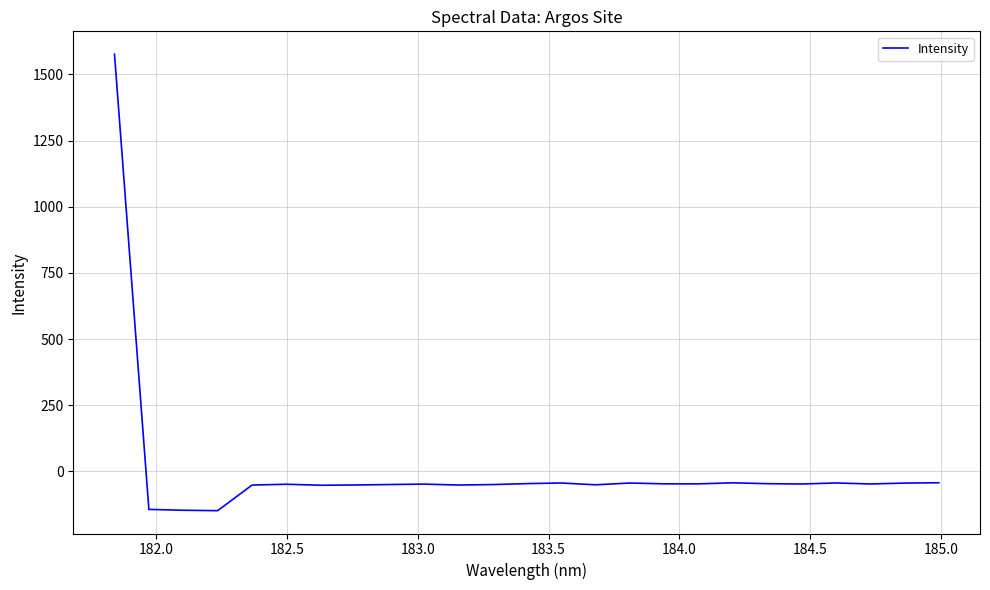

What is the minimum value shown in the chart?

-148.2